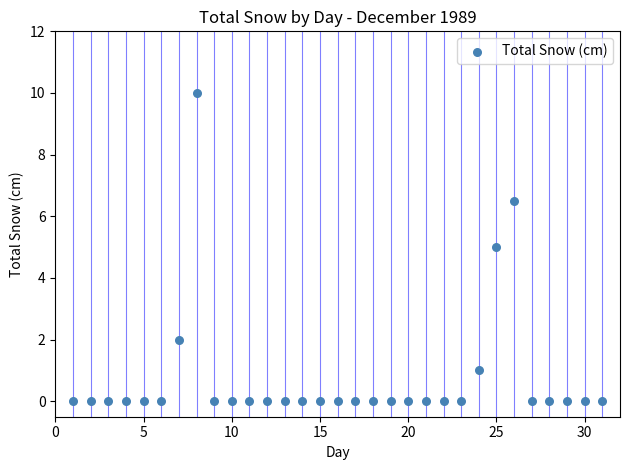

What is the range of X values (max minus min)?

30.0